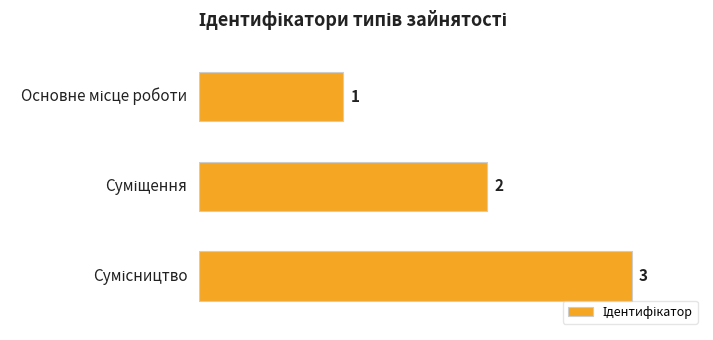

How many values are between 1 and 3?

3